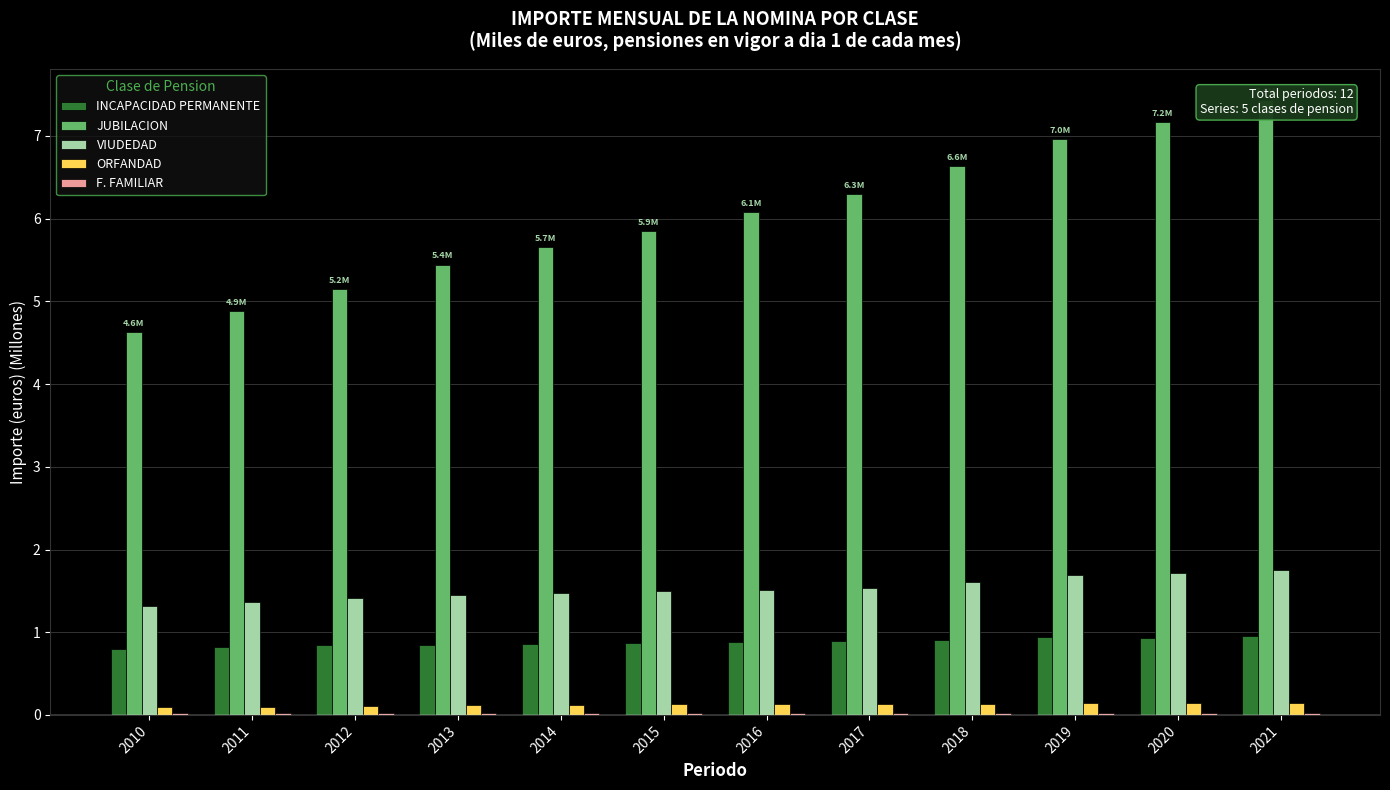

At how many categories does at least one series exceed 1?

12